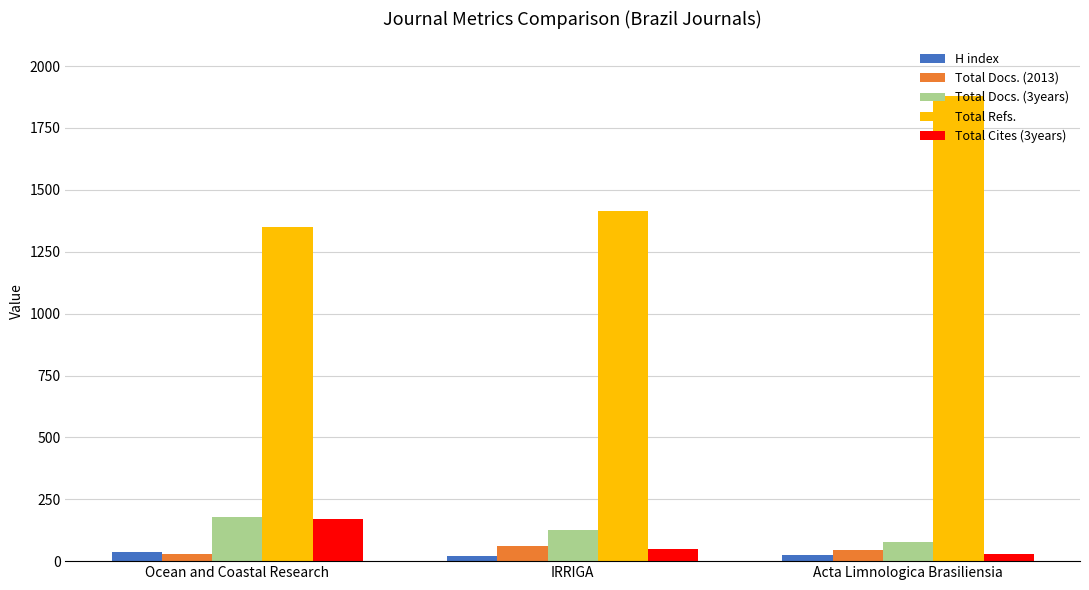

Between Ocean and Coastal Research and Acta Limnologica Brasiliensia, which series saw the biggest shift?

Total Refs.